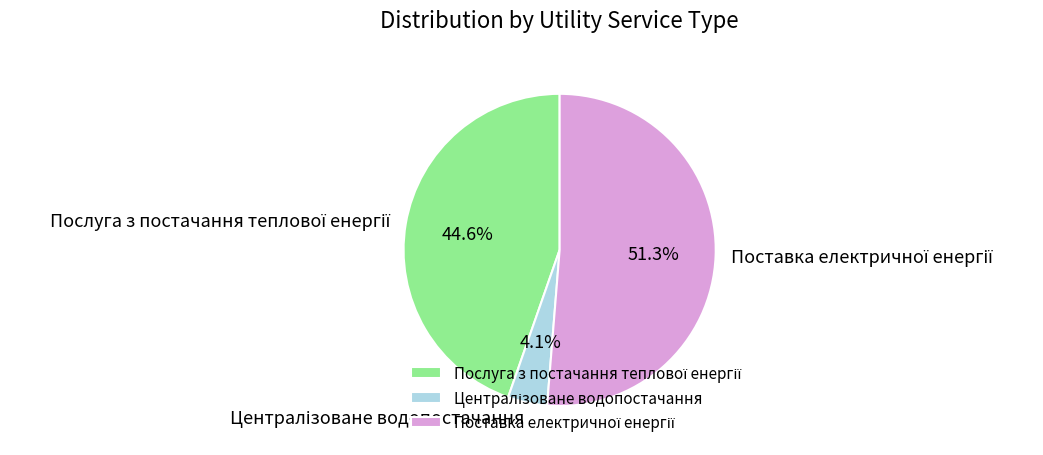

Is there any slice that represents more than half of the pie?

Yes